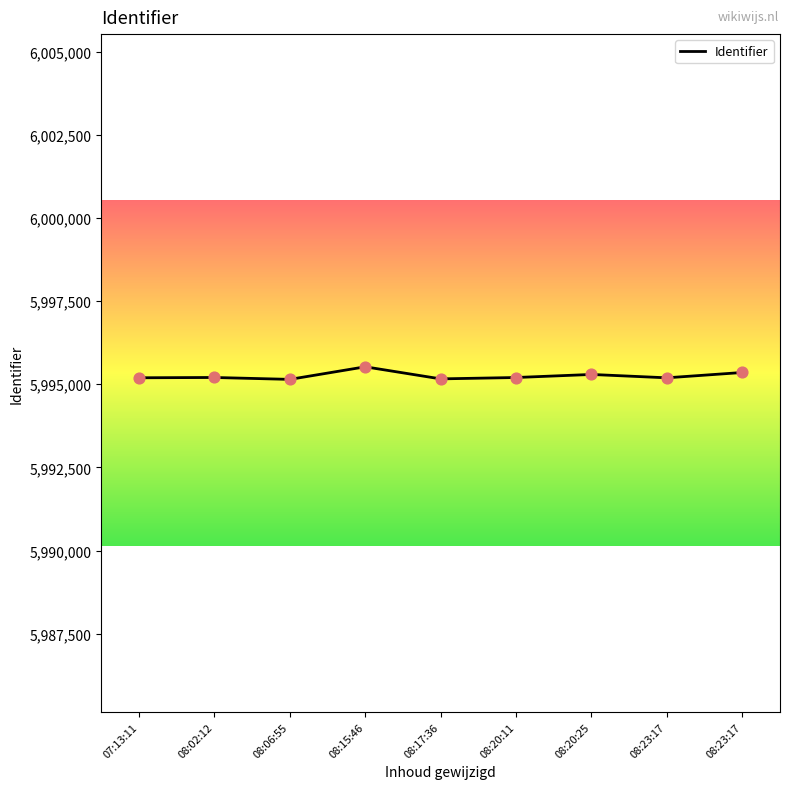

What is the change in value from 08:15:46 to 08:20:25?

-230